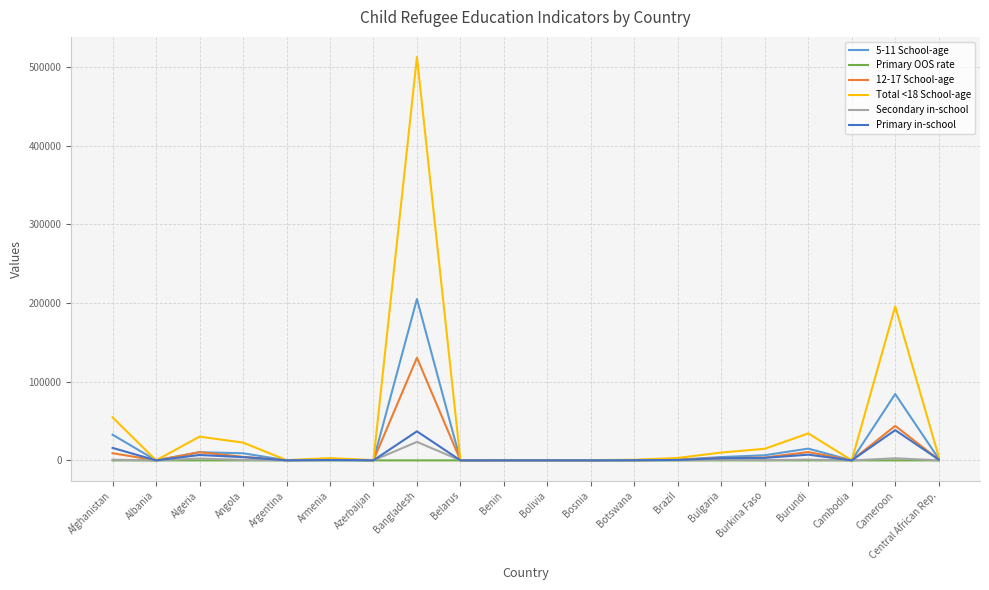

At how many categories does at least one series exceed 124340?

2